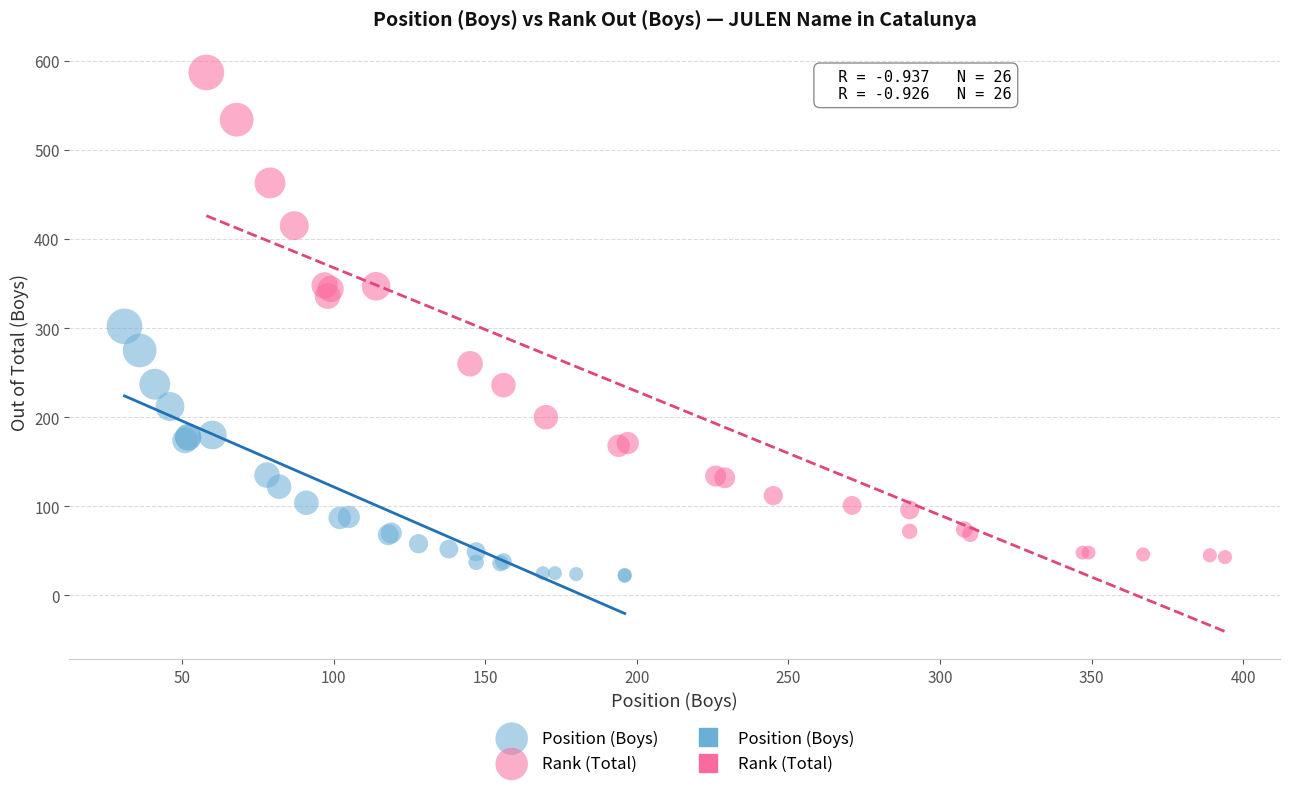

Which series contains the highest Y value?

Rank (Total)